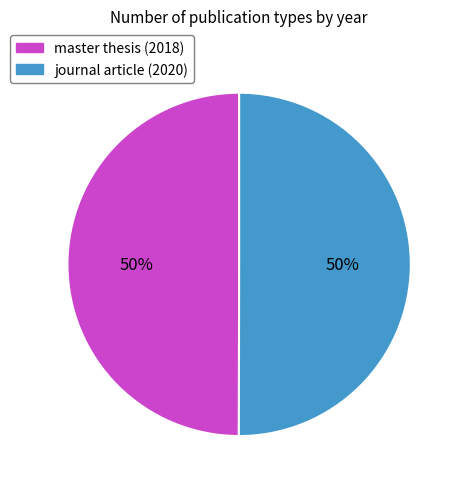

The journal article (2020) slice represents 50% of the pie. True or false?

True